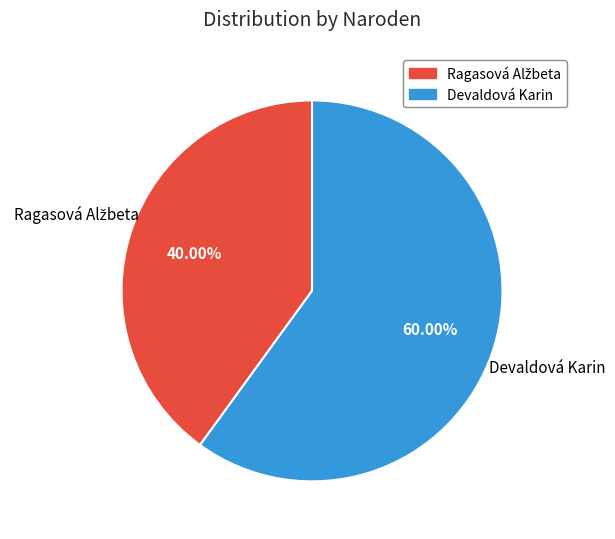

To the nearest percent, what portion does Devaldová Karin represent?

60%